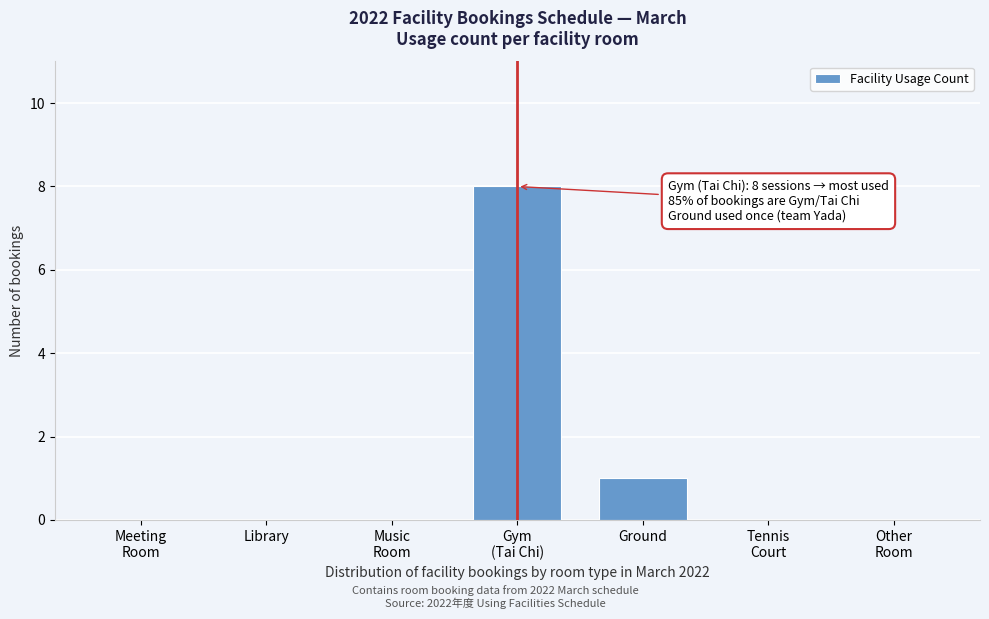

What is the greatest value displayed?

8